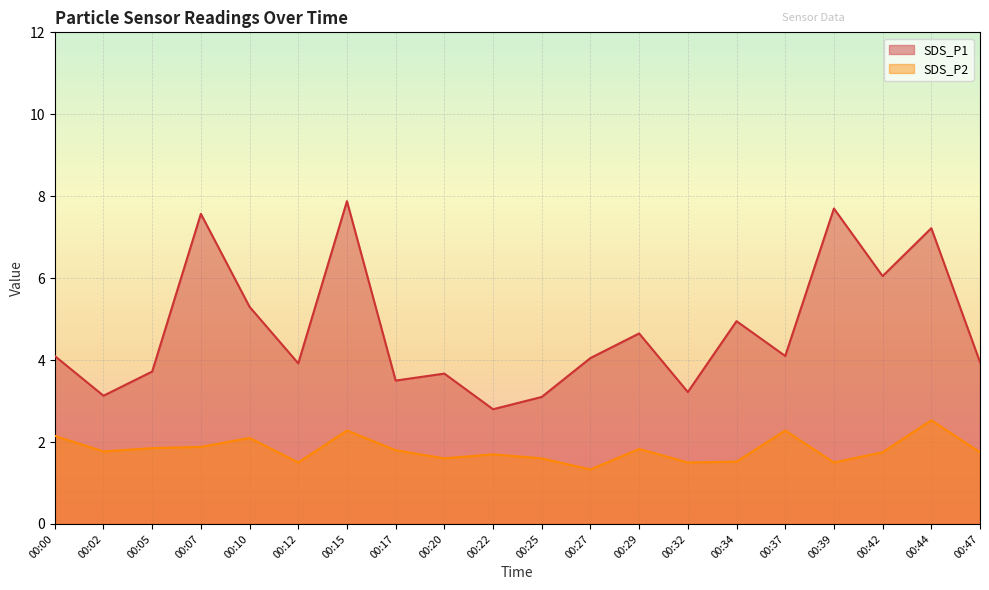

What is the difference between the highest and lowest values at 00:34?

3.4